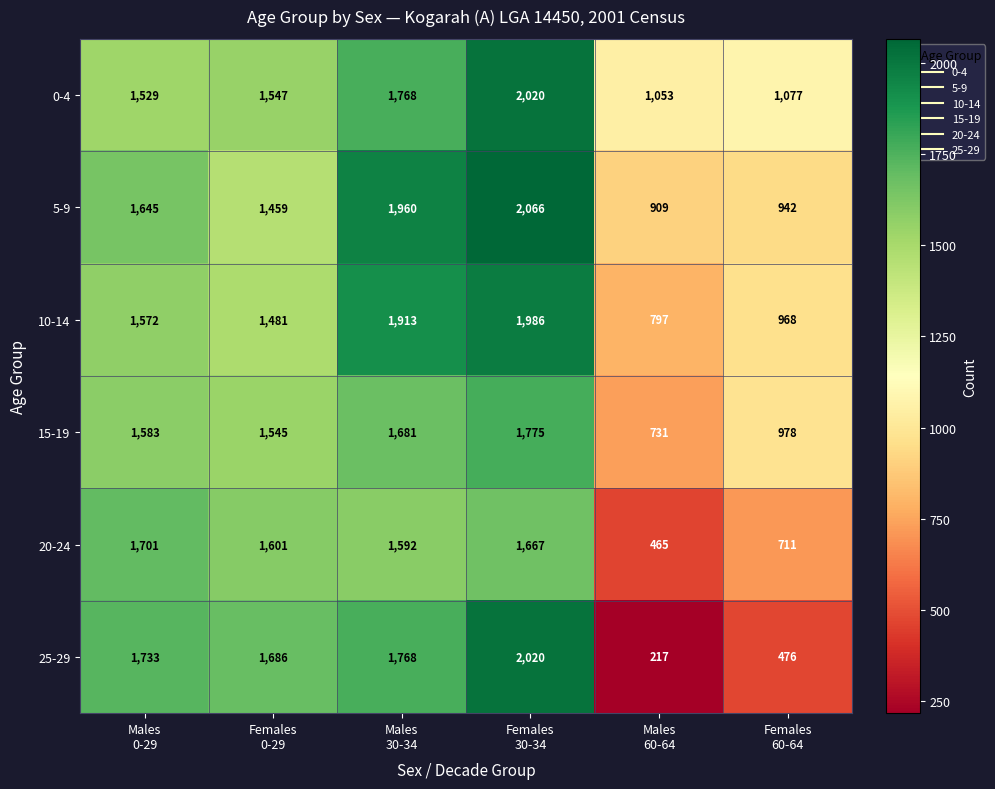

How many series are shown in this chart?

6